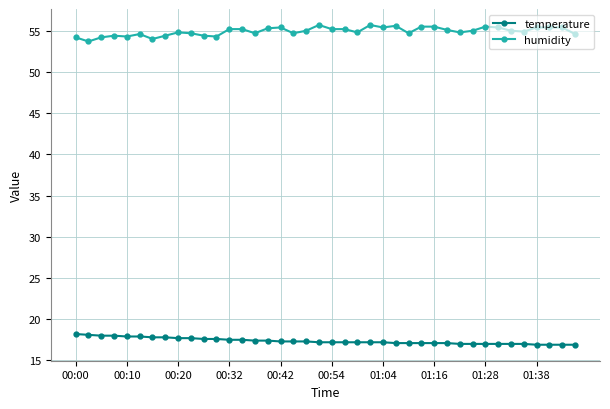

What is the value of the temperature point at the 9th from the left?

17.7